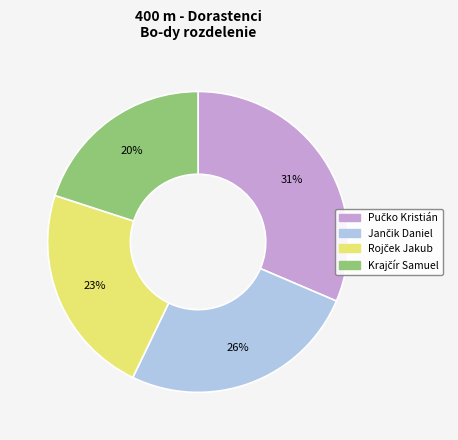

To the nearest percent, what is the average slice percentage?

25%